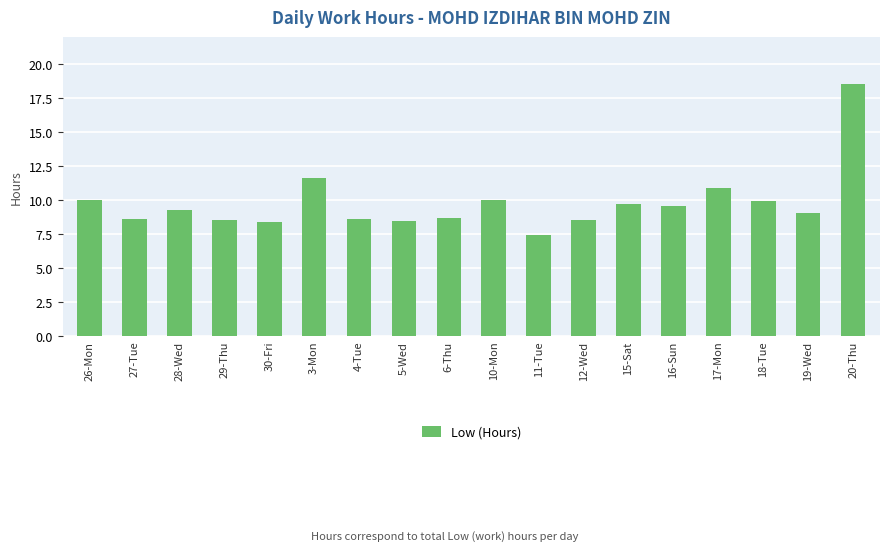

At which category does the chart reach its peak across all series?

20-Thu